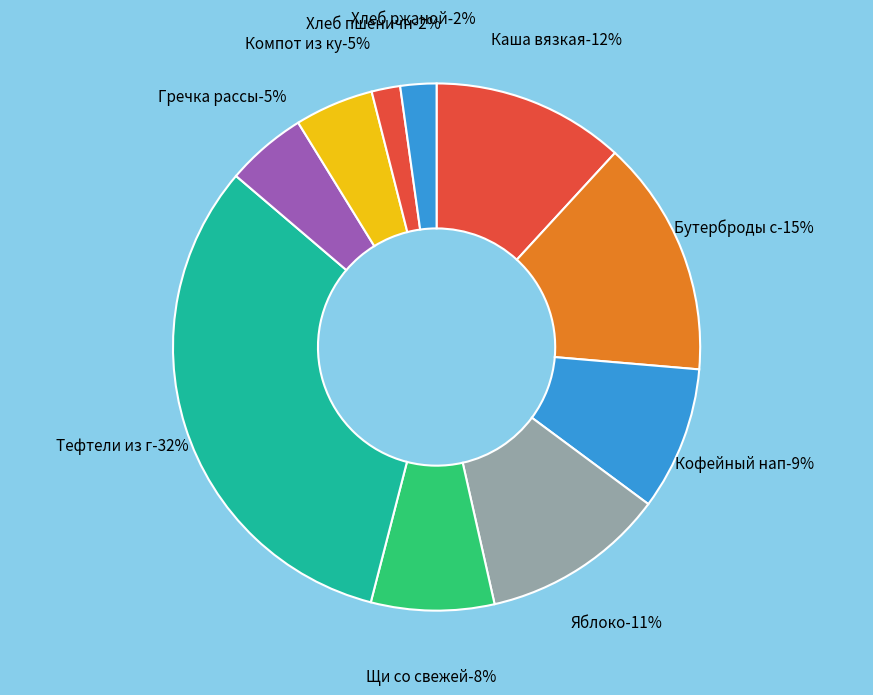

How many segments does this pie chart have?

10